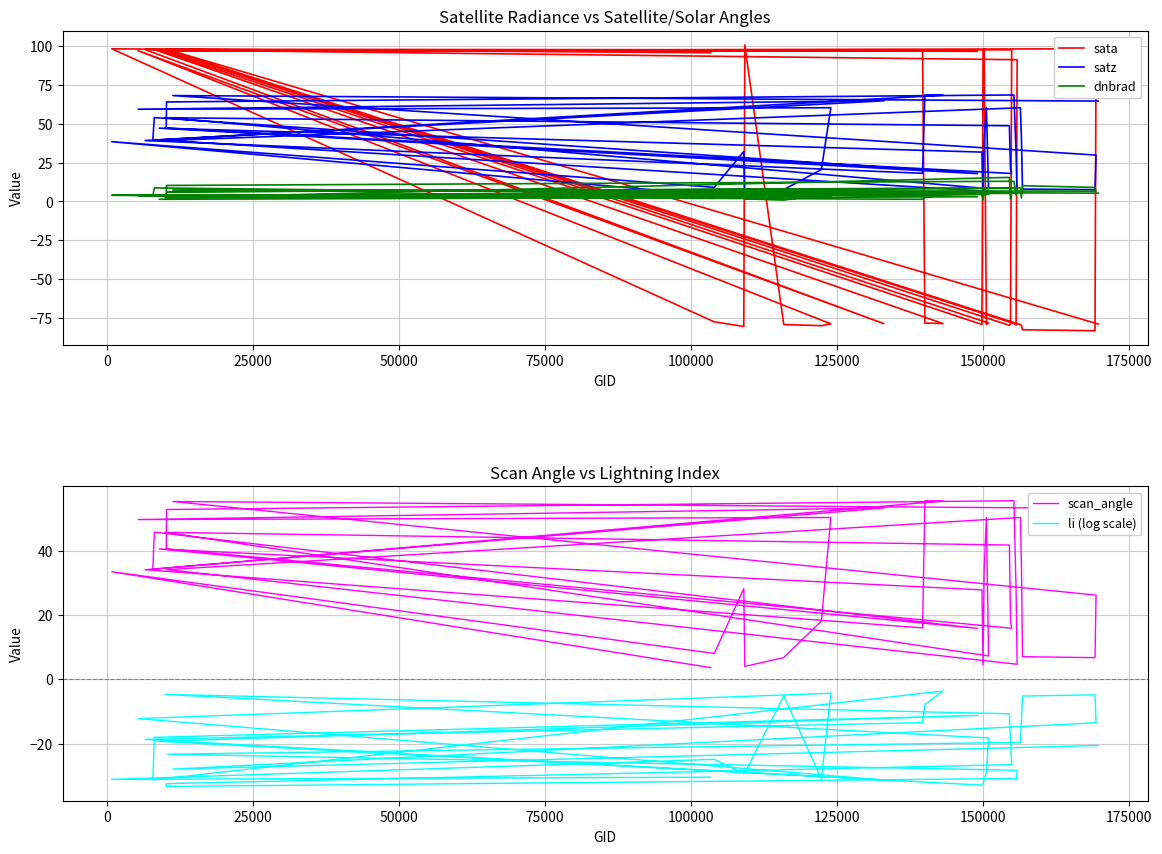

What are all the series names shown in the legend?

sata, satz, dnbrad, scan_angle, li (log scale)